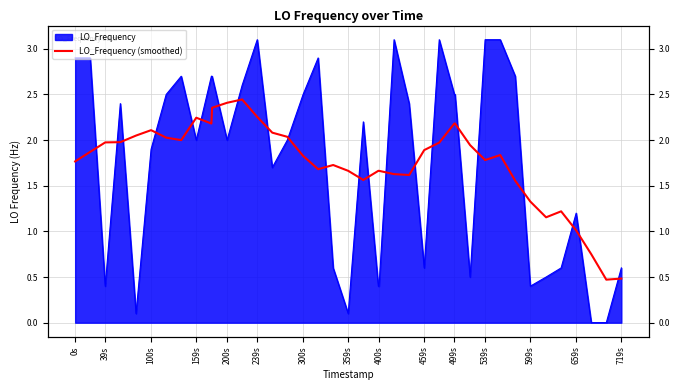

Is it true that the value at 21 is 2.4?

False